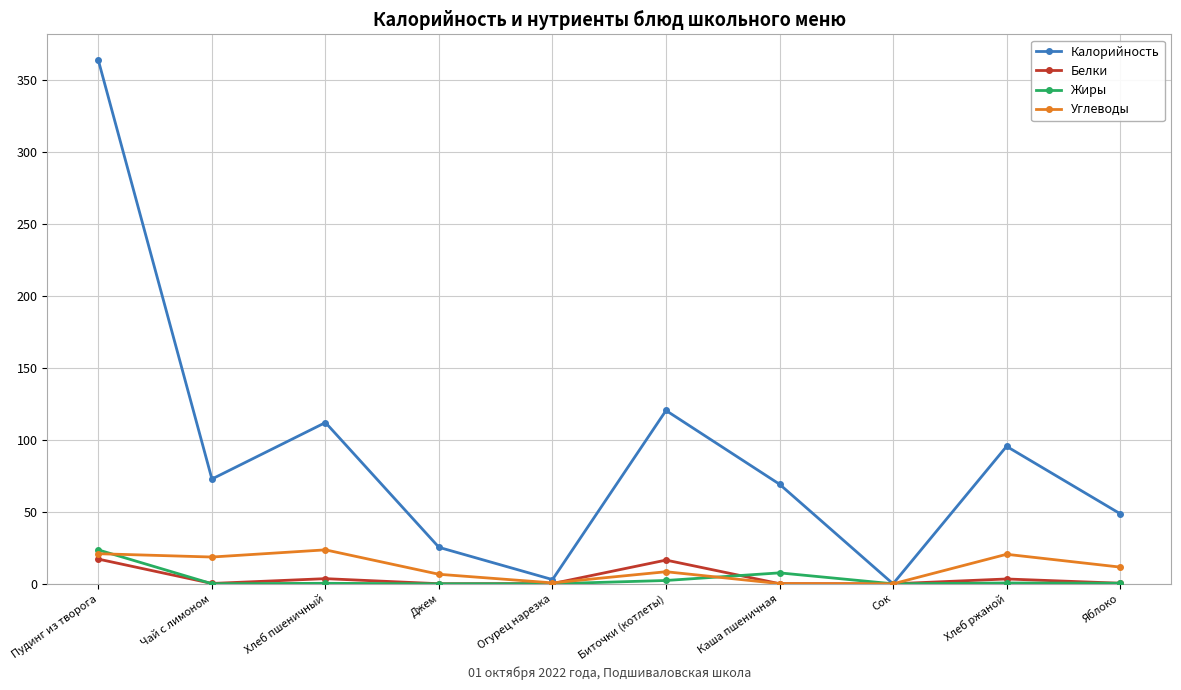

The Жиры series shows 23.5 at Пудинг из творога. True or false?

True